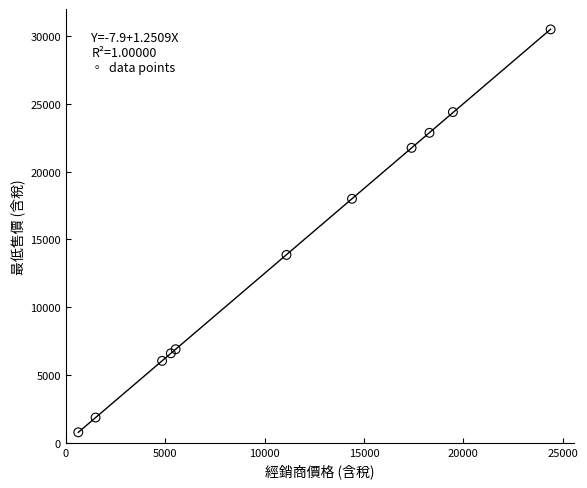

What Y value in the scatter plot is closest to 15635?

13860